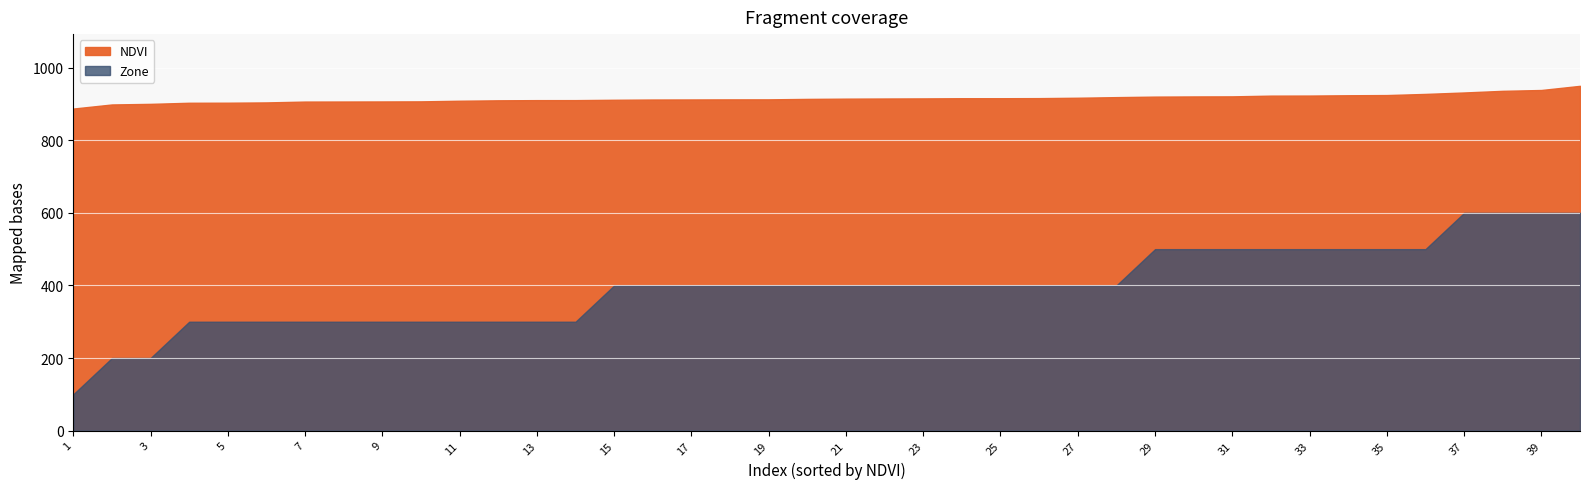

The value of Zone at 32 is 8.2. True or false?

False